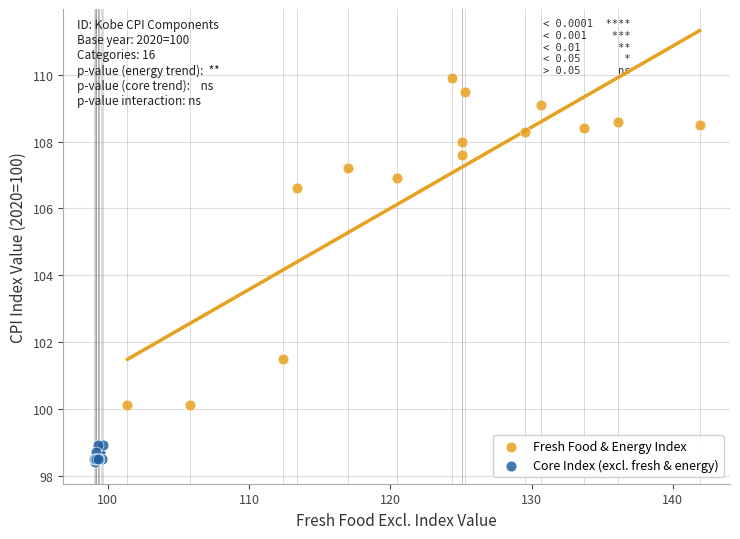

What are all the series names shown in the legend?

Fresh Food & Energy Index, Core Index (excl. fresh & energy)